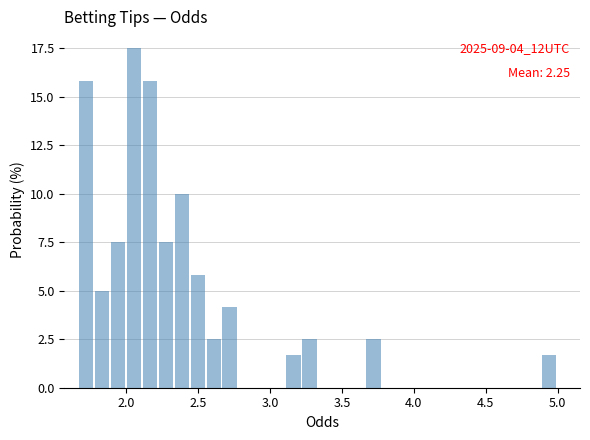

Around what value on the x-axis is the tallest bar? Give the approximate position of its centre, as read against the axis.

2.05